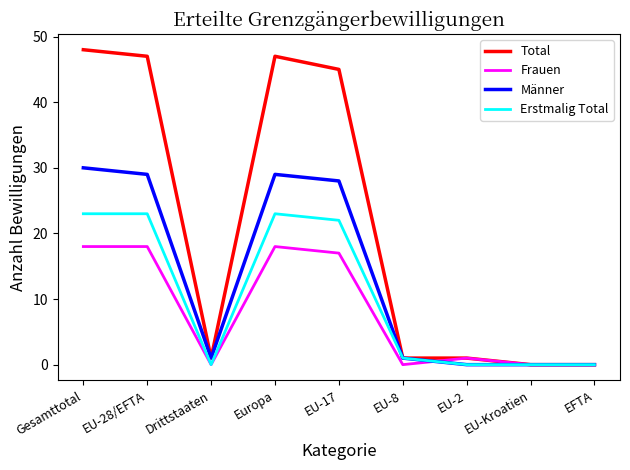

Which series changed the most between EU-17 and EFTA?

Total